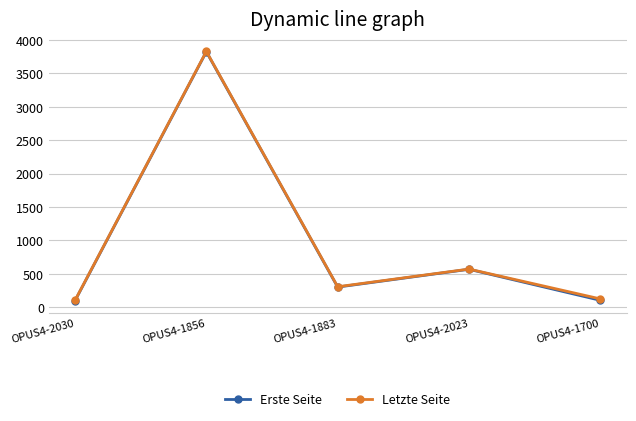

Where is Letzte Seite nearest to the value 1965?

OPUS4-2023